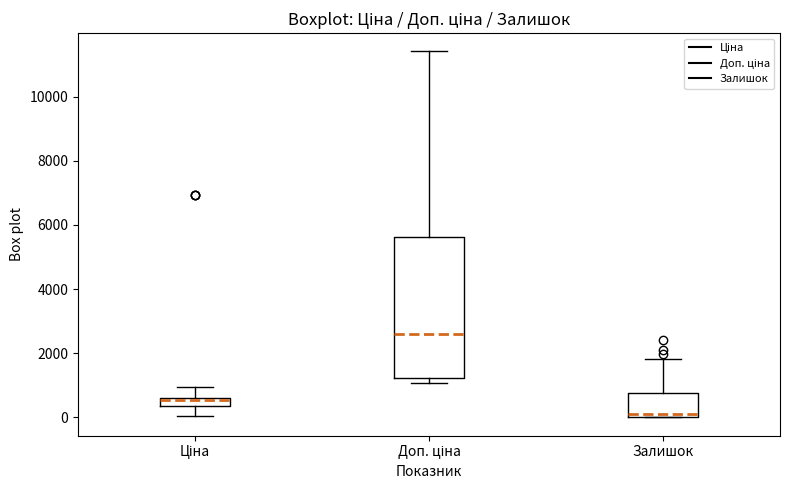

Comparing the boxes themselves (not the whiskers), which one is the tallest?

Доп. ціна